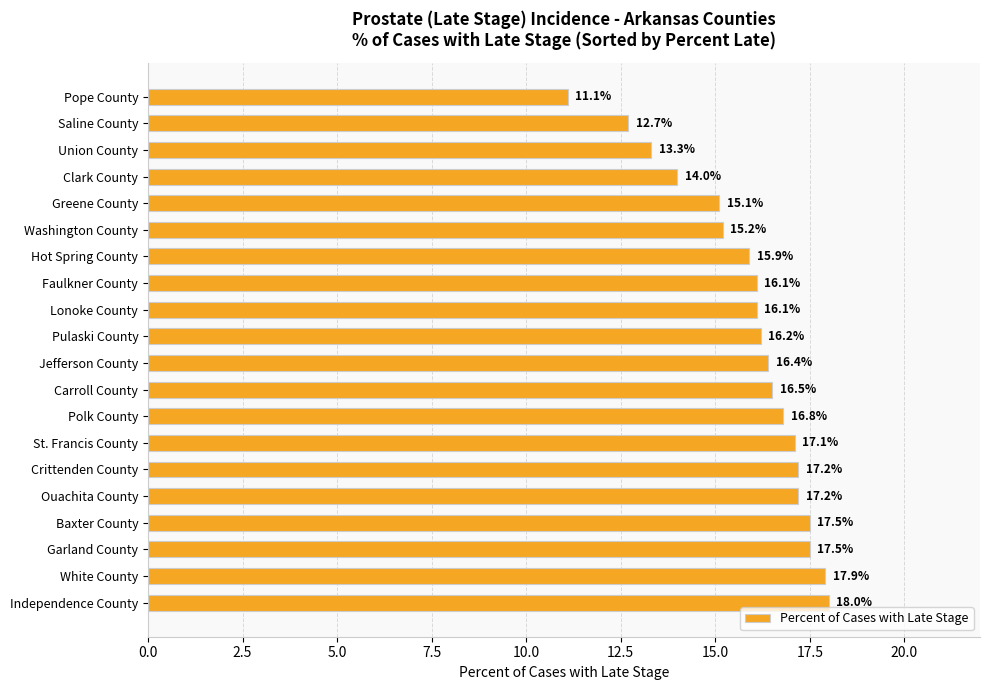

What is the smallest value displayed?

11.1